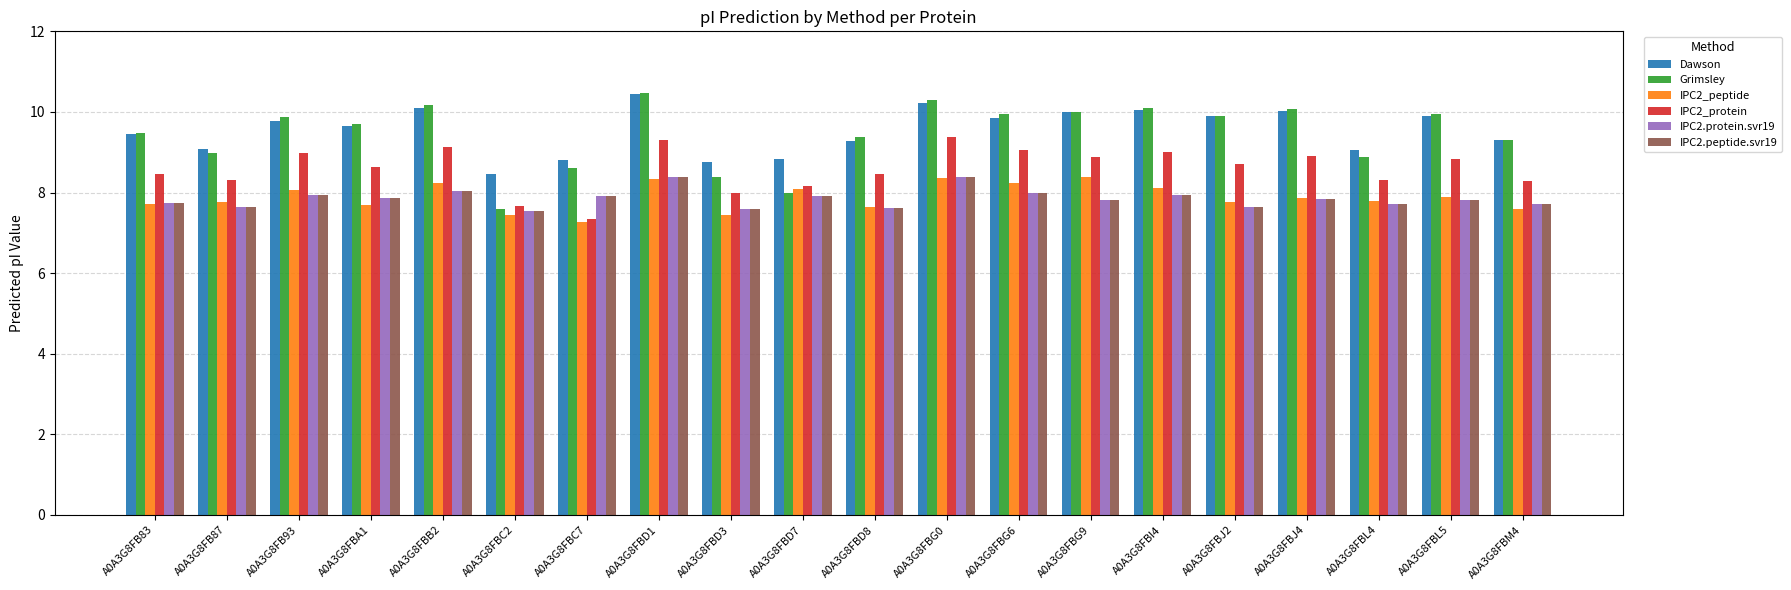

How many bars are there in each group?

6